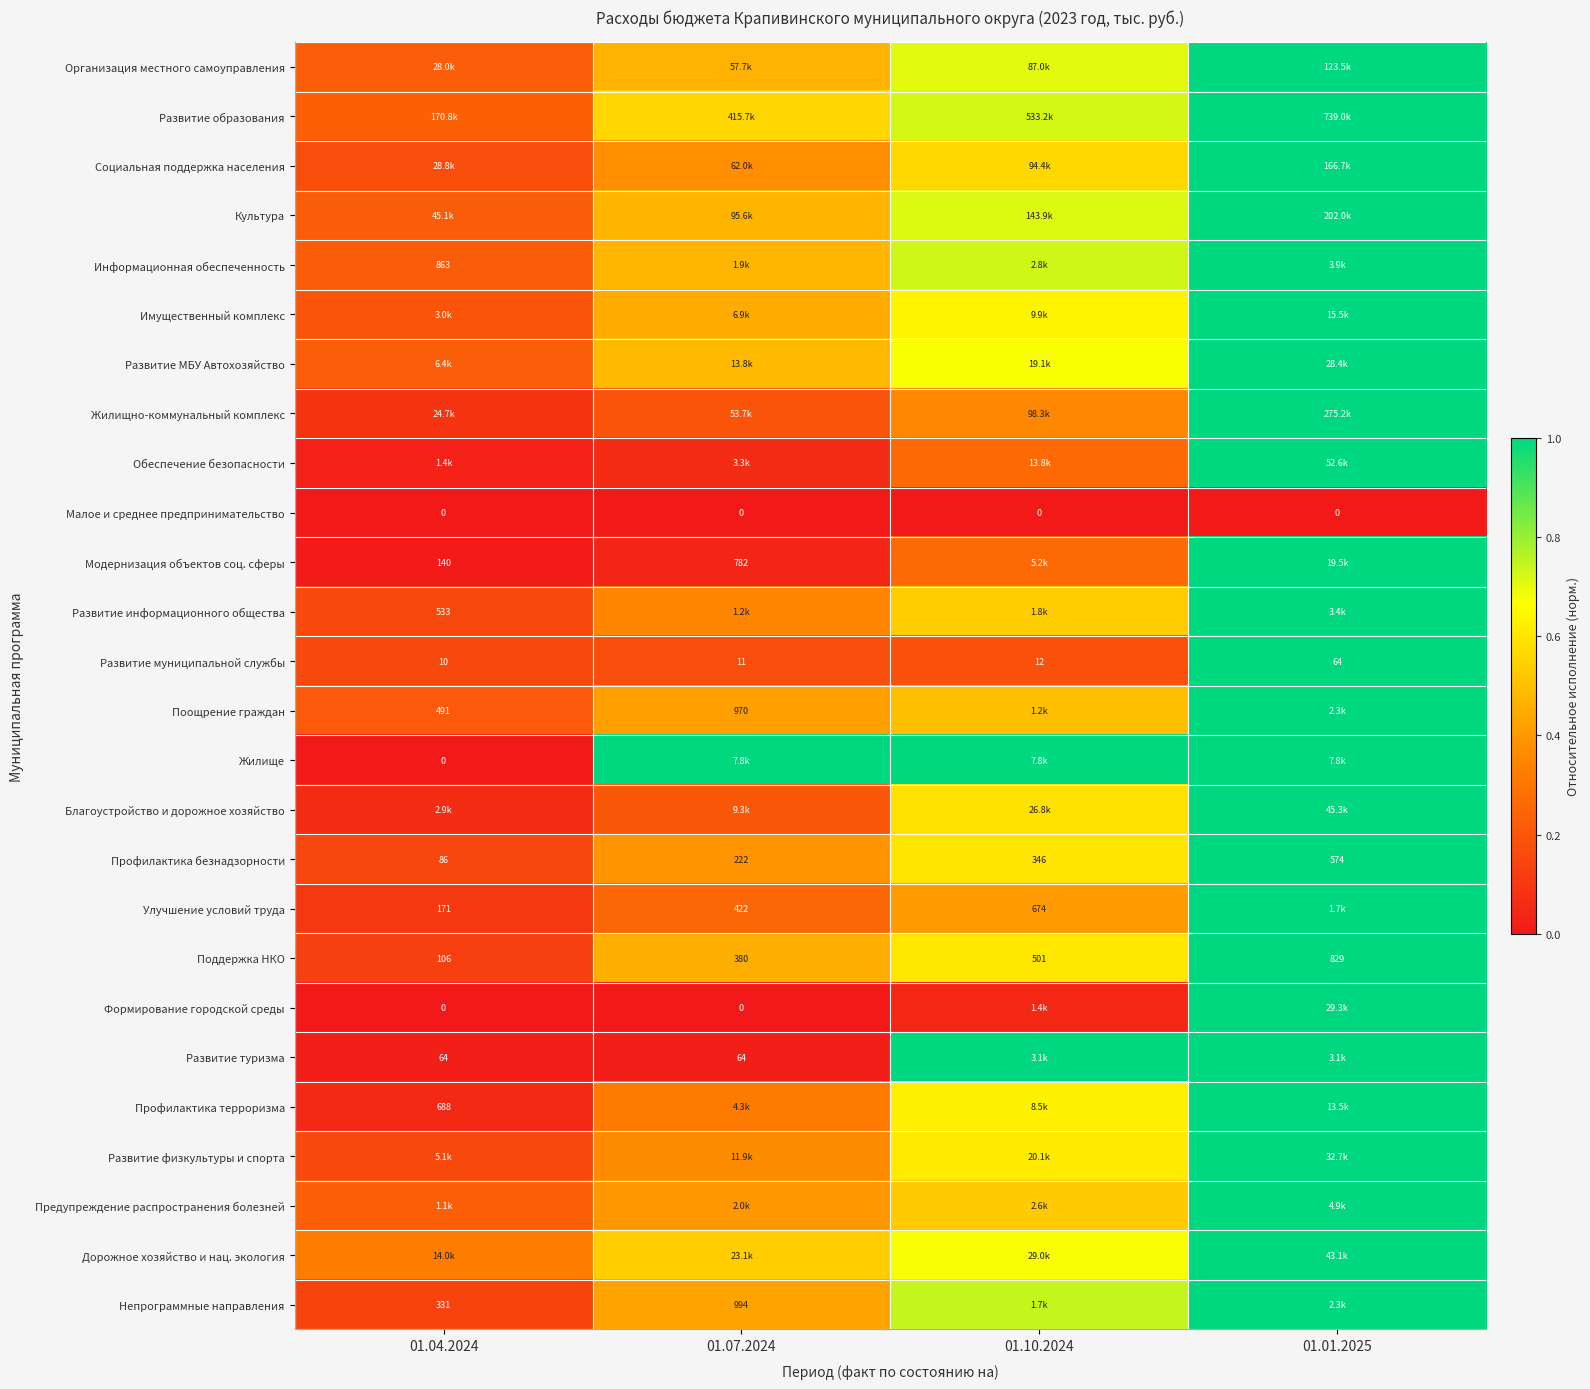

Is the value of Жилище at 01.04.2024 greater than the value of Развитие муниципальной службы at 01.01.2025?

No